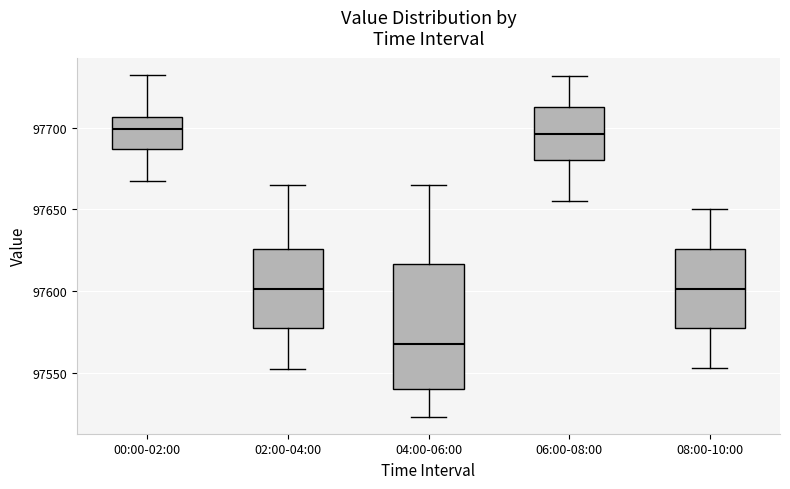

Reading left to right, transcribe this box plot: for each box, give where its median line is, the range the box spans, and where its two whiskers end, as read against the y-axis. The values are not printed on the chart, so give them approximately, as read against the axis.

00:00-02:00: median 97700, box 97685 to 97705, whiskers 97670 to 97735
02:00-04:00: median 97600, box 97575 to 97625, whiskers 97550 to 97665
04:00-06:00: median 97570, box 97540 to 97615, whiskers 97525 to 97665
06:00-08:00: median 97695, box 97680 to 97715, whiskers 97655 to 97730
08:00-10:00: median 97600, box 97575 to 97625, whiskers 97555 to 97650